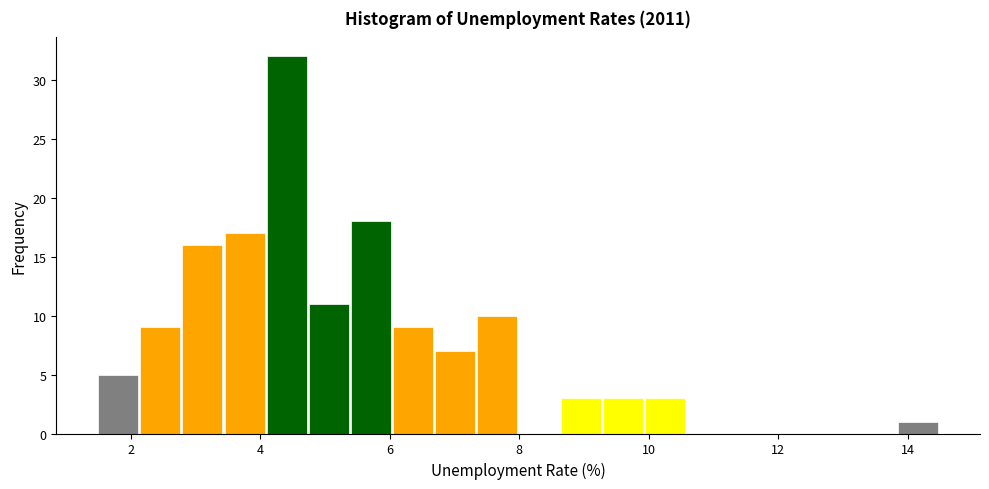

Read against the x-axis, roughly where is the centre of the tallest bar?

4.4